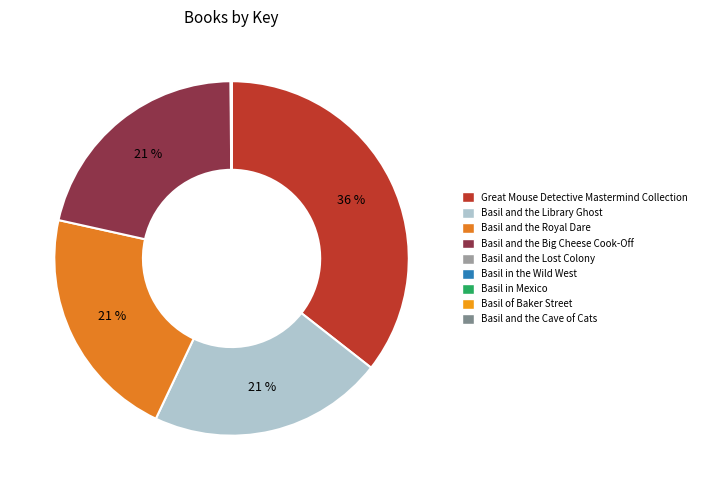

Do Basil and the Library Ghost and Basil and the Lost Colony together represent more than half of the pie?

No